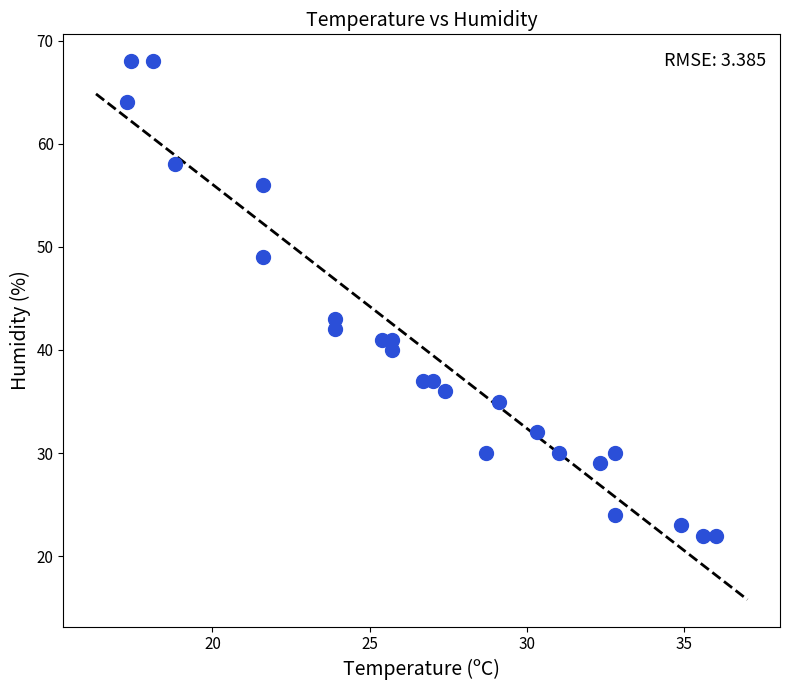

What Y value in the scatter plot is closest to 45?

43